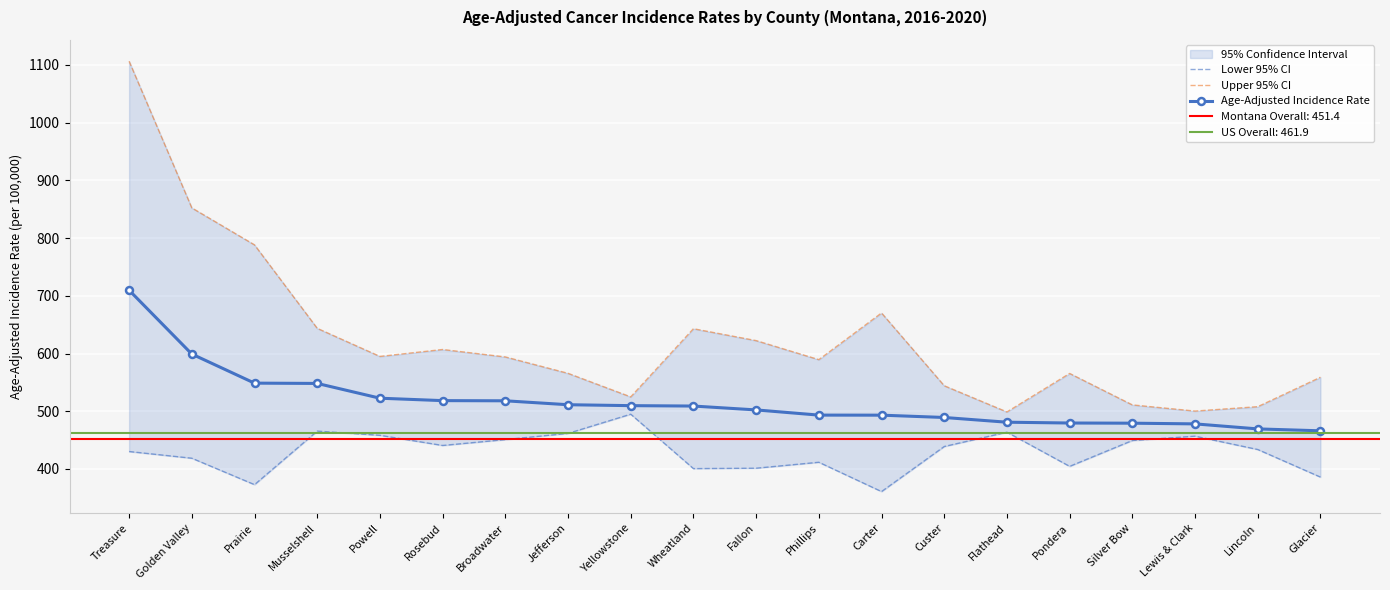

At which category does the chart reach its minimum across all series?

Carter